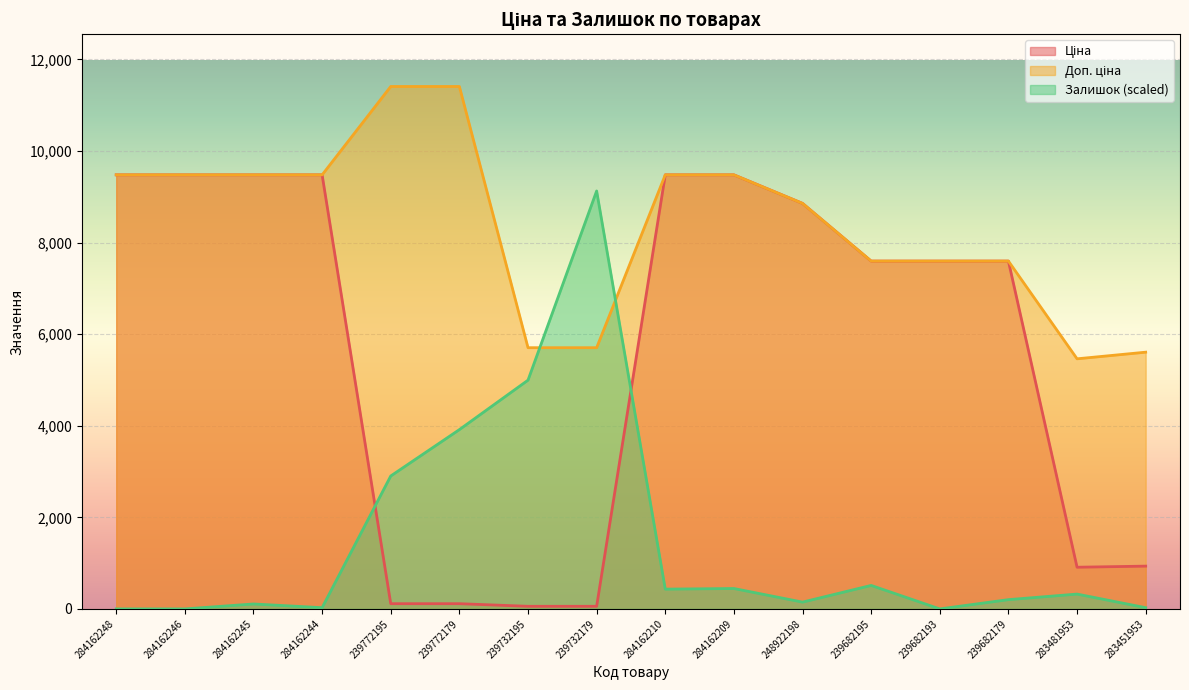

What is the value of the Ціна point at the 12th from the left?

7596.5